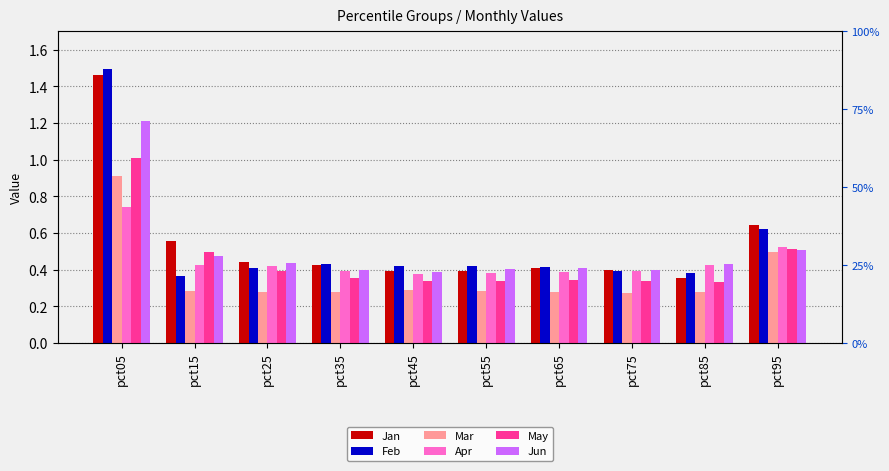

Which series has the largest total across all categories?

Jan